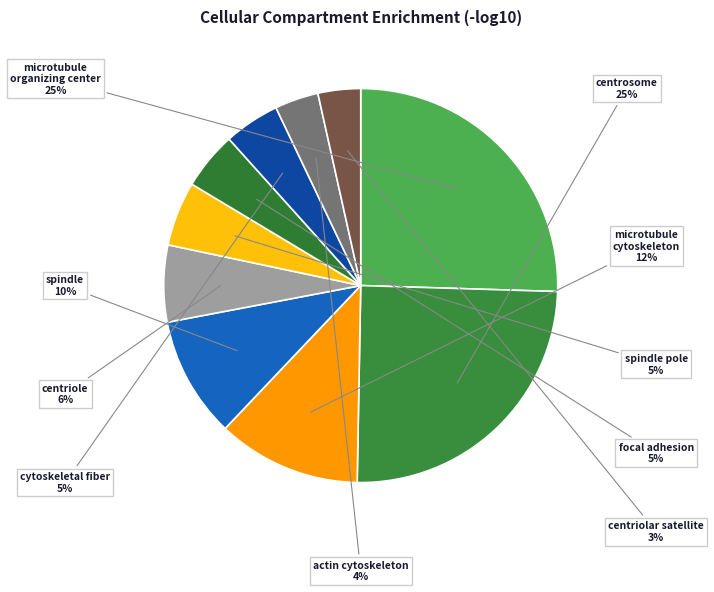

Is it true that centrosome is 19% of the pie?

False